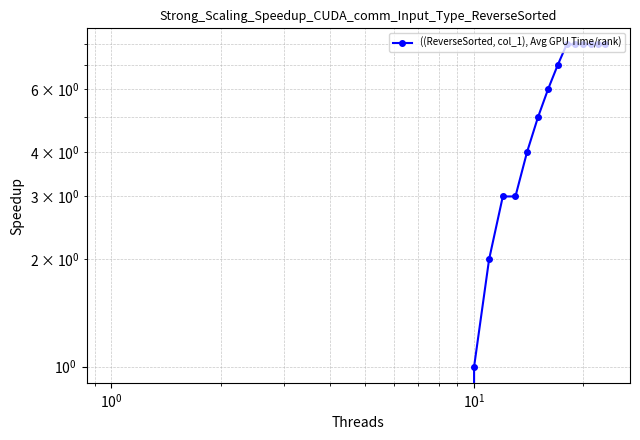

Reading left to right, transcribe all the data shown in this chart.

0	0	0	0	0	0	0	0	0	0	1	2	3	3	4	5	6	7	8	8	8	8	8	8